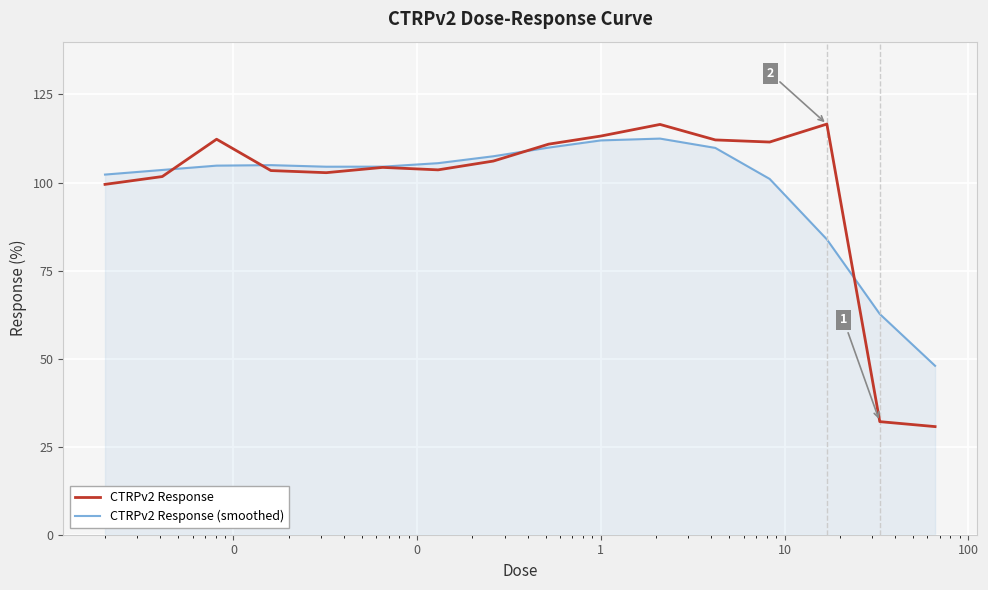

Which series has the widest spread of values?

CTRPv2 Response